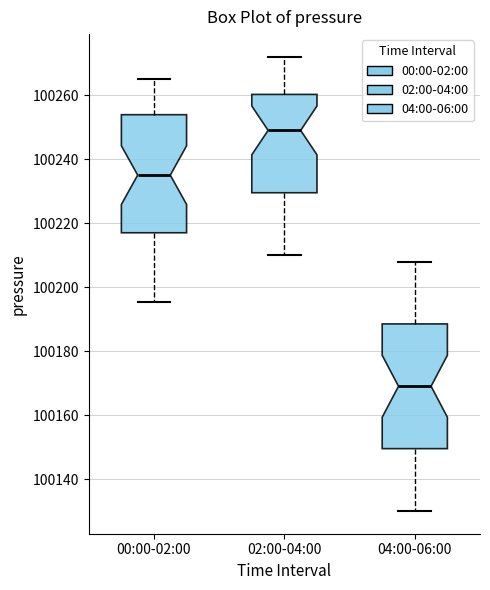

Where does the upper whisker of the box for 04:00-06:00 end on the y-axis? The values are not printed on the chart, so give them approximately, as read against the axis.

100208